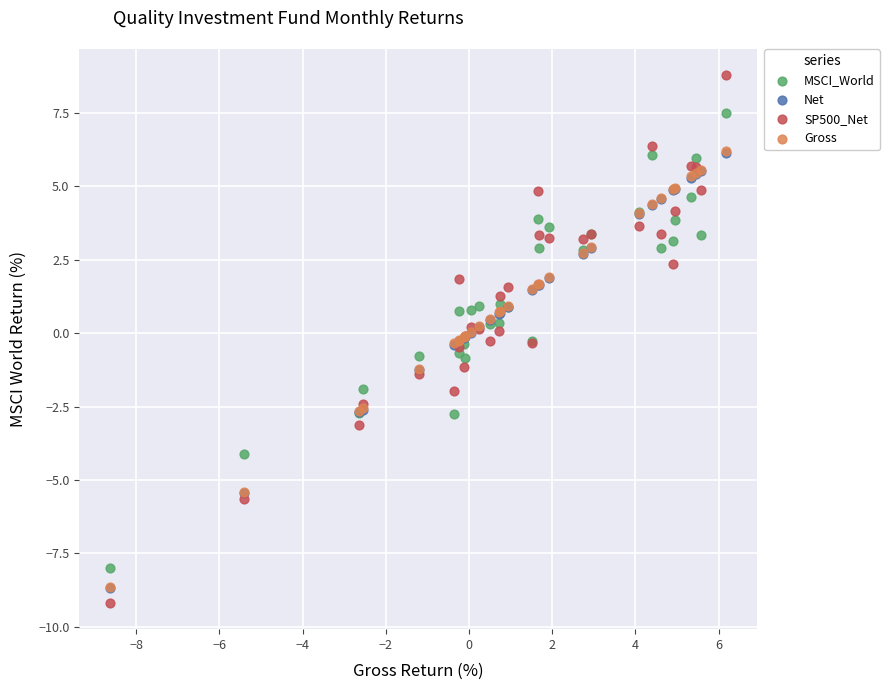

Which series has the largest Y range (max minus min)?

SP500_Net